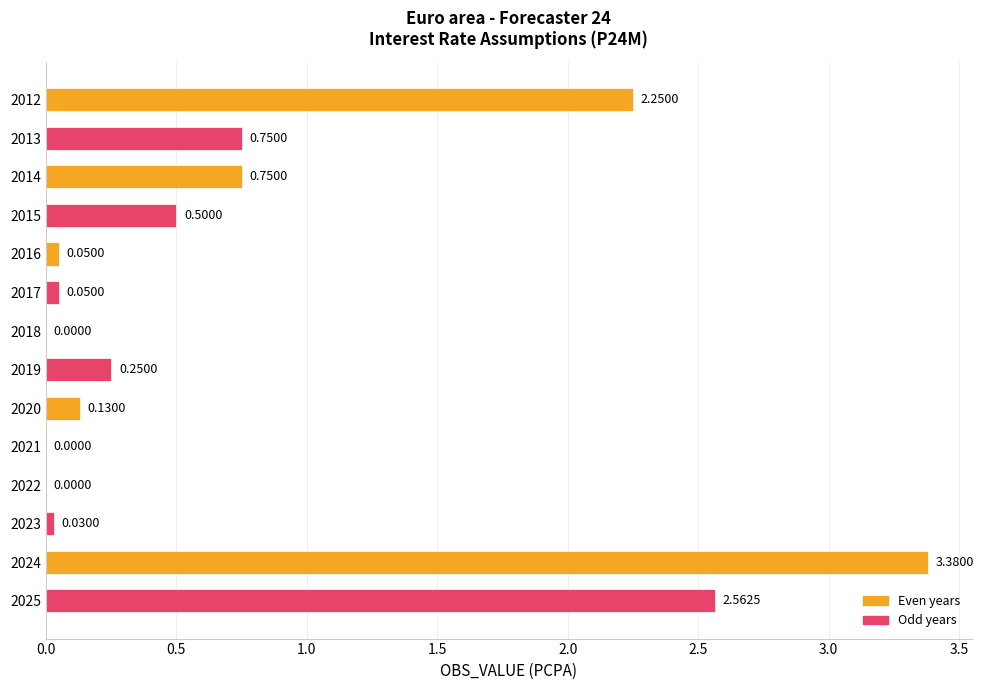

What is the sum of all values?

10.7